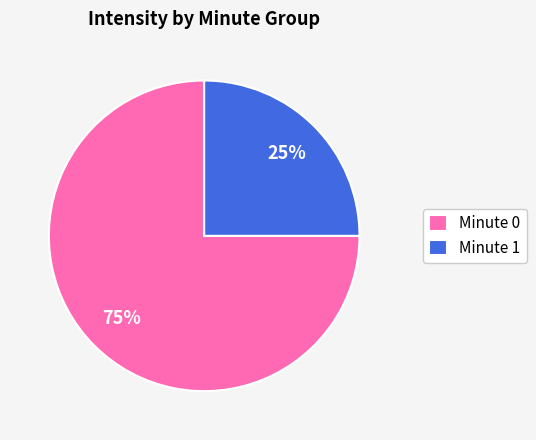

Which category has the smallest portion of the pie?

Minute 1